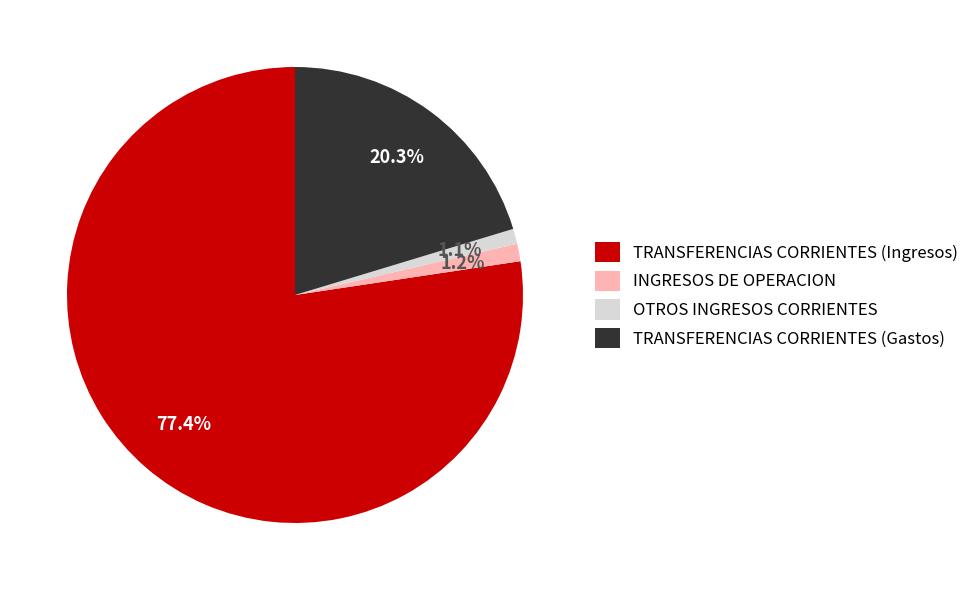

What percentage is the TRANSFERENCIAS CORRIENTES (Ingresos) slice, to the nearest percent?

77%